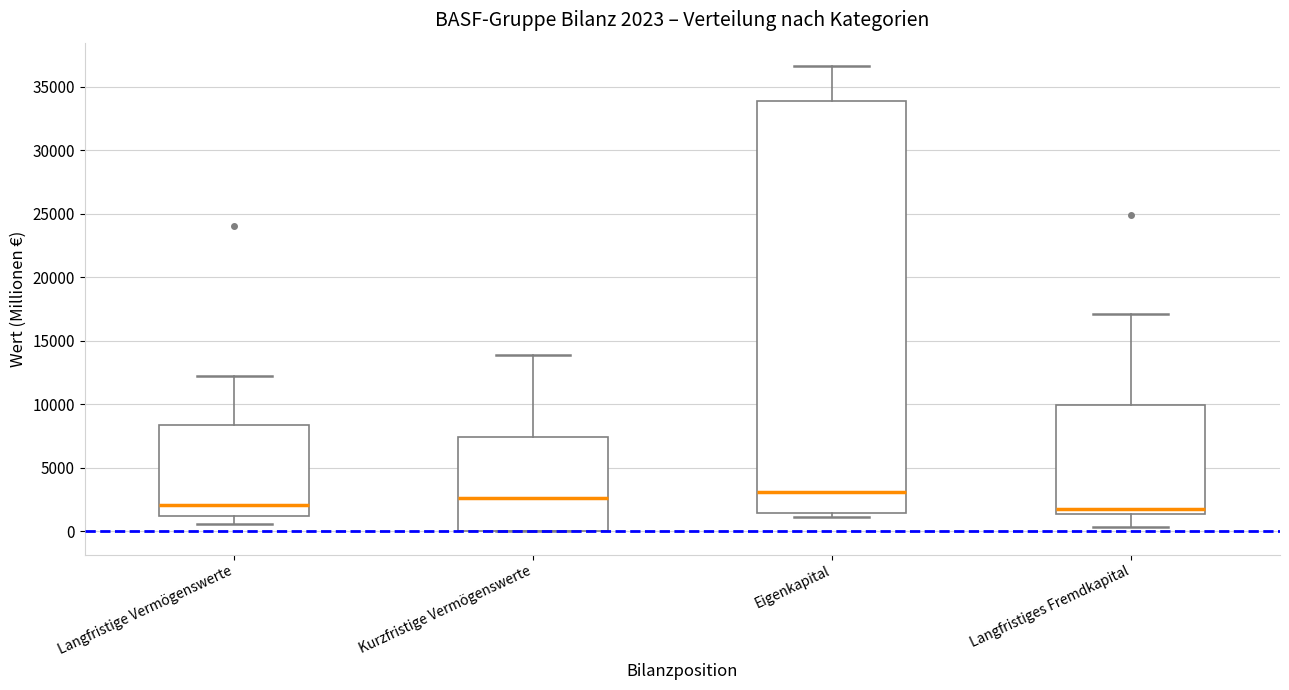

Comparing the boxes themselves (not the whiskers), which one is the tallest?

Eigenkapital